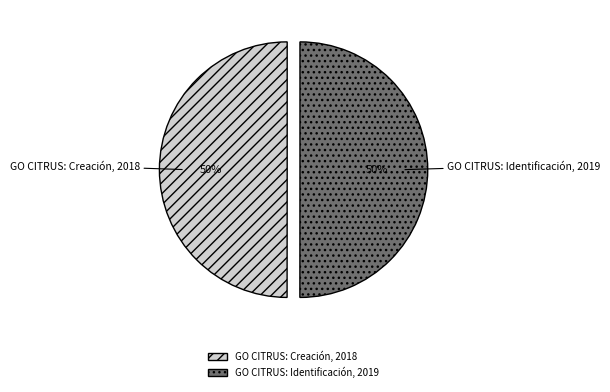

The GO CITRUS: Creación, 2018 slice represents 50% of the pie. True or false?

True